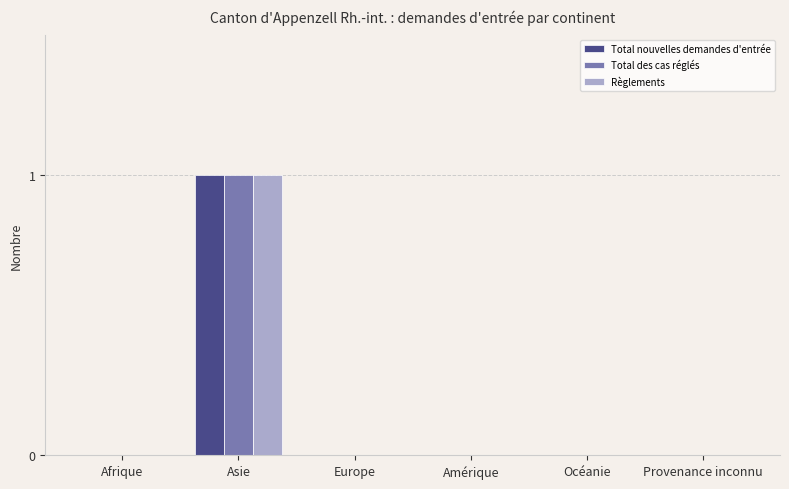

How many groups of bars are there?

6